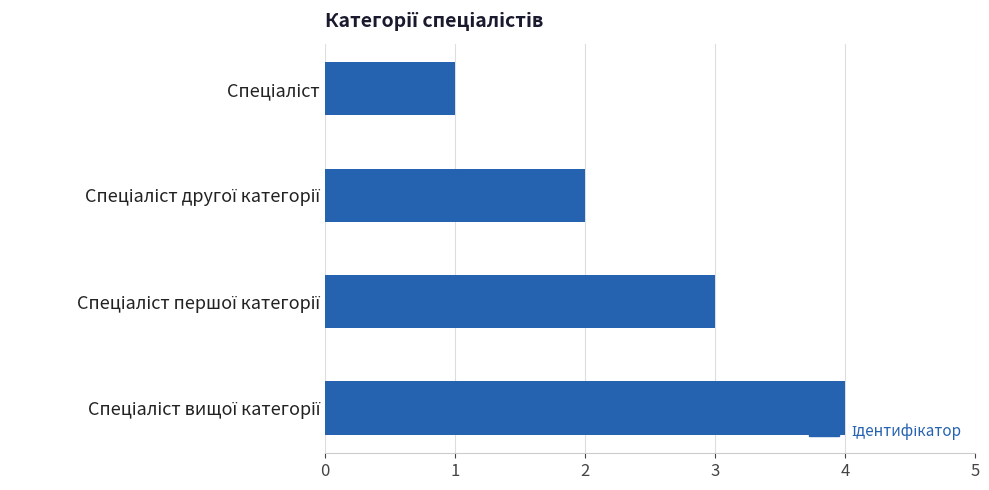

What is the maximum value shown in the chart?

4